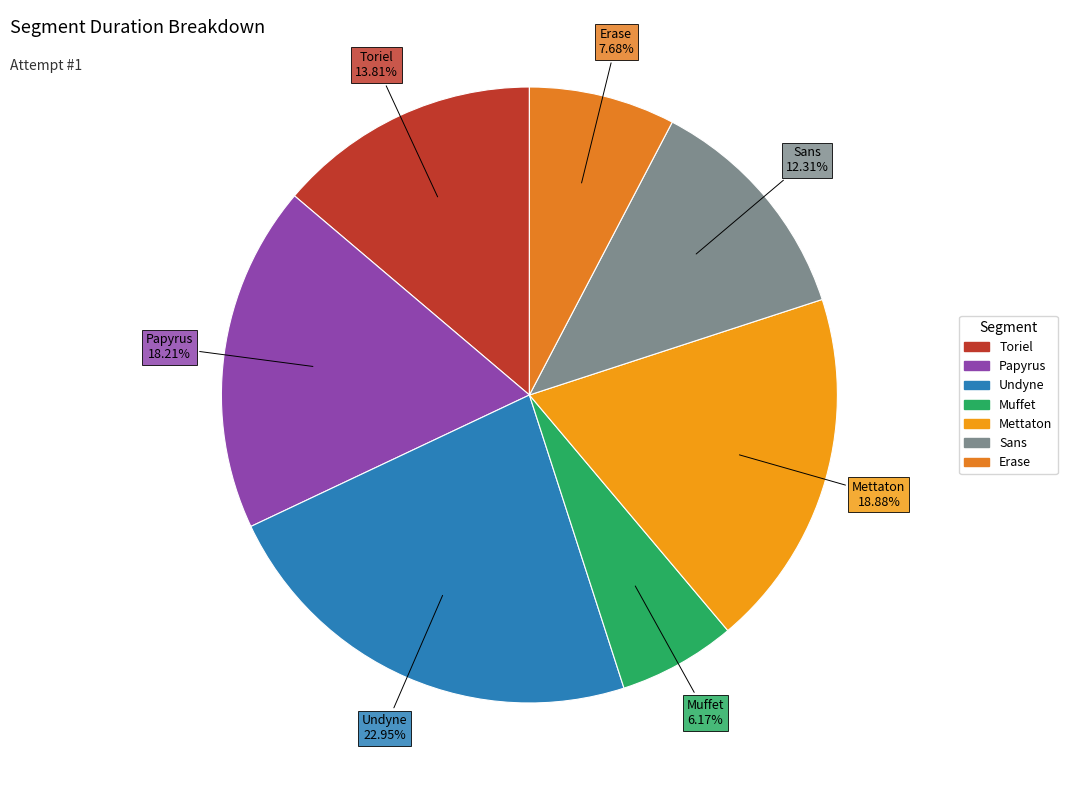

True or false: Undyne accounts for 32% of the total.

False